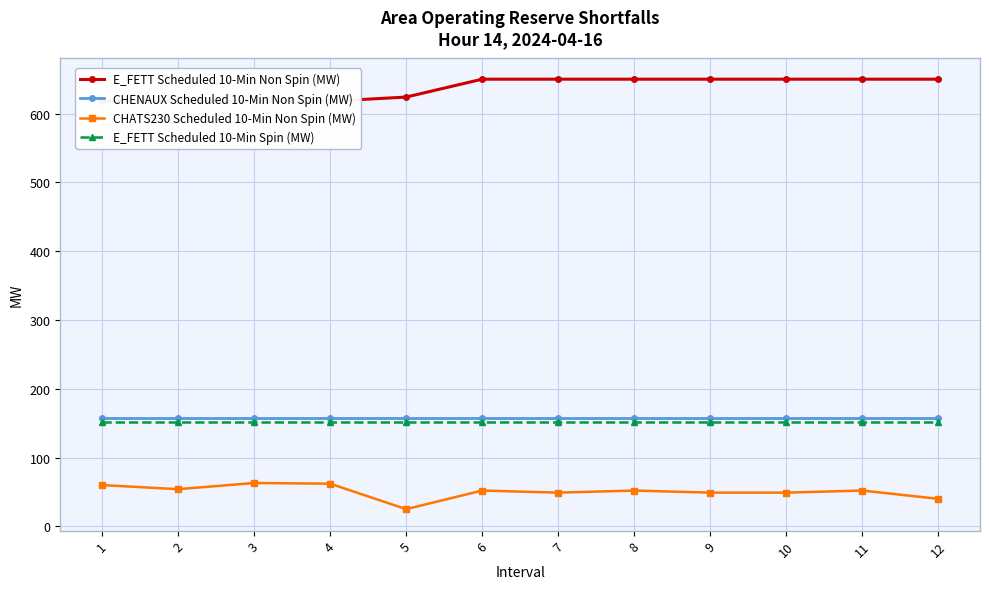

Reading right to left, extract all data points from this chart.

E_FETT Scheduled 10-Min Non Spin (MW): 12=650	11=650	10=650	9=650	8=650	7=650	6=650	5=624	4=618	3=618	2=618	1=618
CHENAUX Scheduled 10-Min Non Spin (MW): 12=158	11=158	10=158	9=158	8=158	7=158	6=158	5=158	4=158	3=158	2=158	1=158
CHATS230 Scheduled 10-Min Non Spin (MW): 12=40	11=52	10=49	9=49	8=52	7=49	6=52	5=25	4=62	3=63	2=54	1=60
E_FETT Scheduled 10-Min Spin (MW): 12=151	11=151	10=151	9=151	8=151	7=151	6=151	5=151	4=151	3=151	2=151	1=151